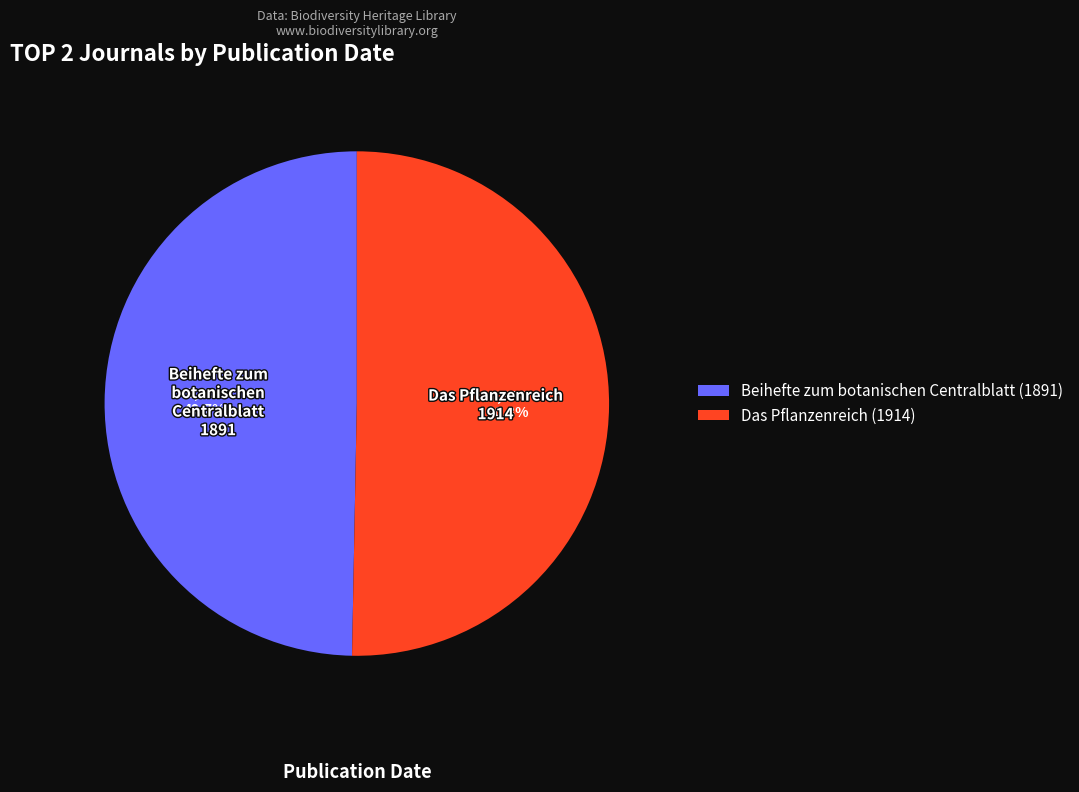

What is the smallest slice in the pie chart?

Beihefte zum botanischen Centralblatt (1891)